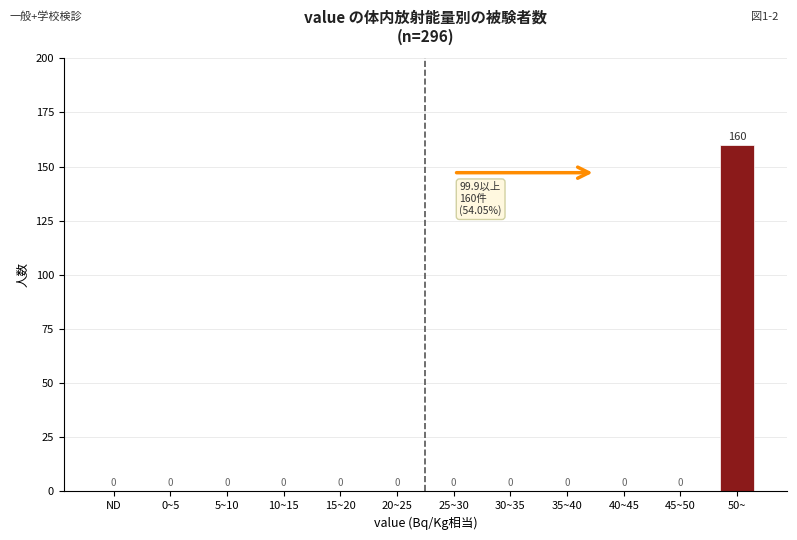

Reading left to right, extract all data points from this chart.

ND=0	0~5=0	5~10=0	10~15=0	15~20=0	20~25=0	25~30=0	30~35=0	35~40=0	40~45=0	45~50=0	50~=160